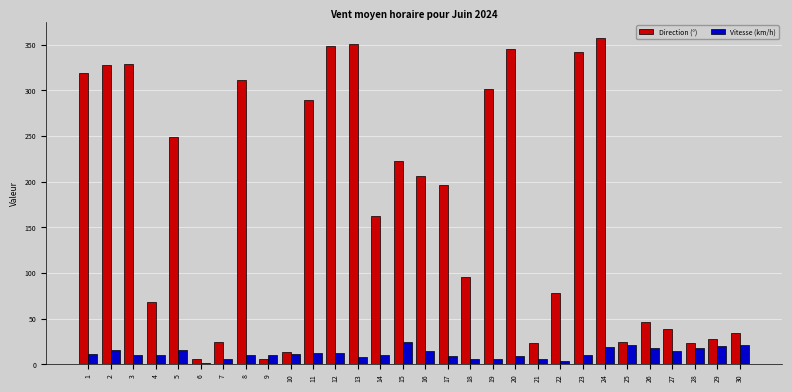

The Direction (°) series shows 216.8 at 3. True or false?

False